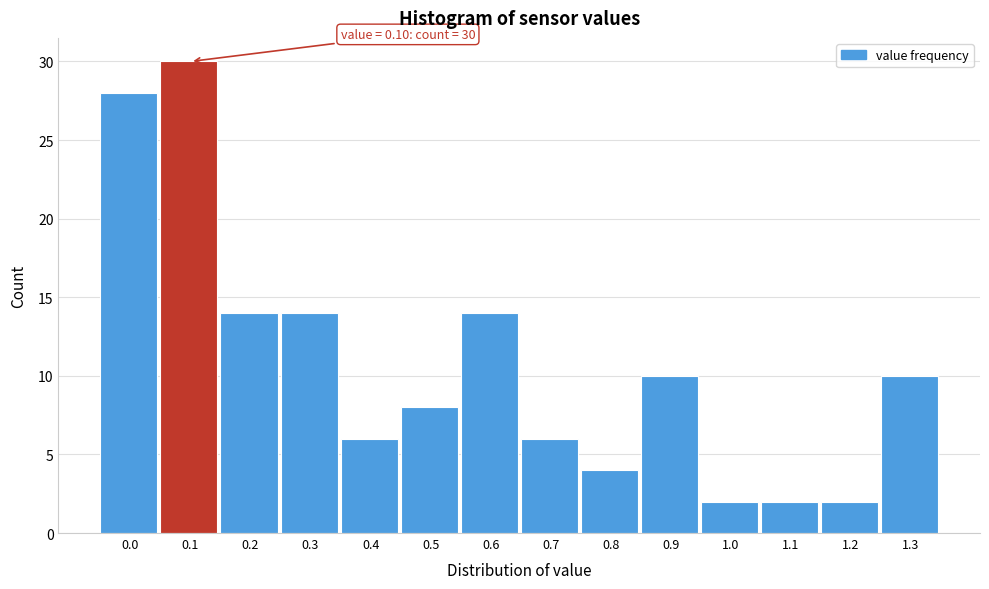

Reading left to right, transcribe all the data shown in this chart.

28	30	14	14	6	8	14	6	4	10	2	2	2	10